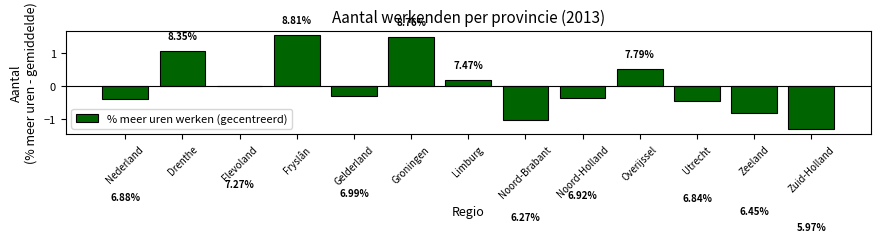

What is the value of the 11th bar from the left?

-0.5